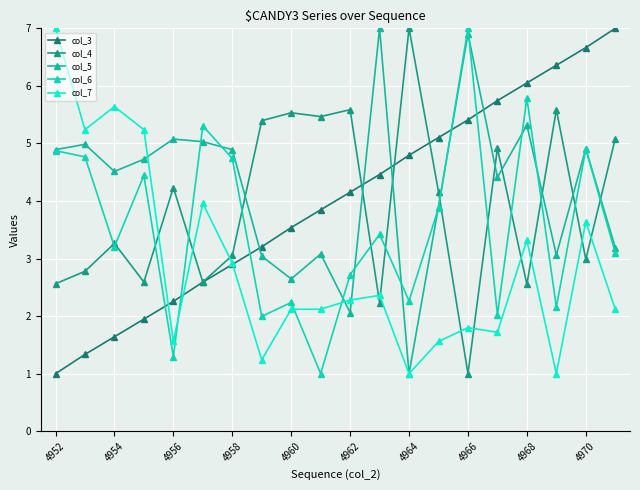

After their last crossing, which series has the higher values: col_7 or col_5?

col_5